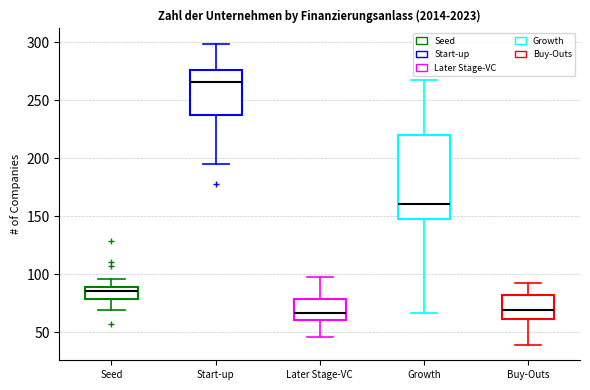

Reading left to right, read every box against the y-axis: the position of its median line, the range the box covers, and the ends of its whiskers. The values are not printed on the chart, so give them approximately, as read against the axis.

Seed: median 85, box 80 to 90, whiskers 70 to 95
Start-up: median 265, box 235 to 275, whiskers 195 to 300
Later Stage-VC: median 65, box 60 to 80, whiskers 45 to 100
Growth: median 160, box 150 to 220, whiskers 65 to 270
Buy-Outs: median 70, box 60 to 80, whiskers 40 to 95